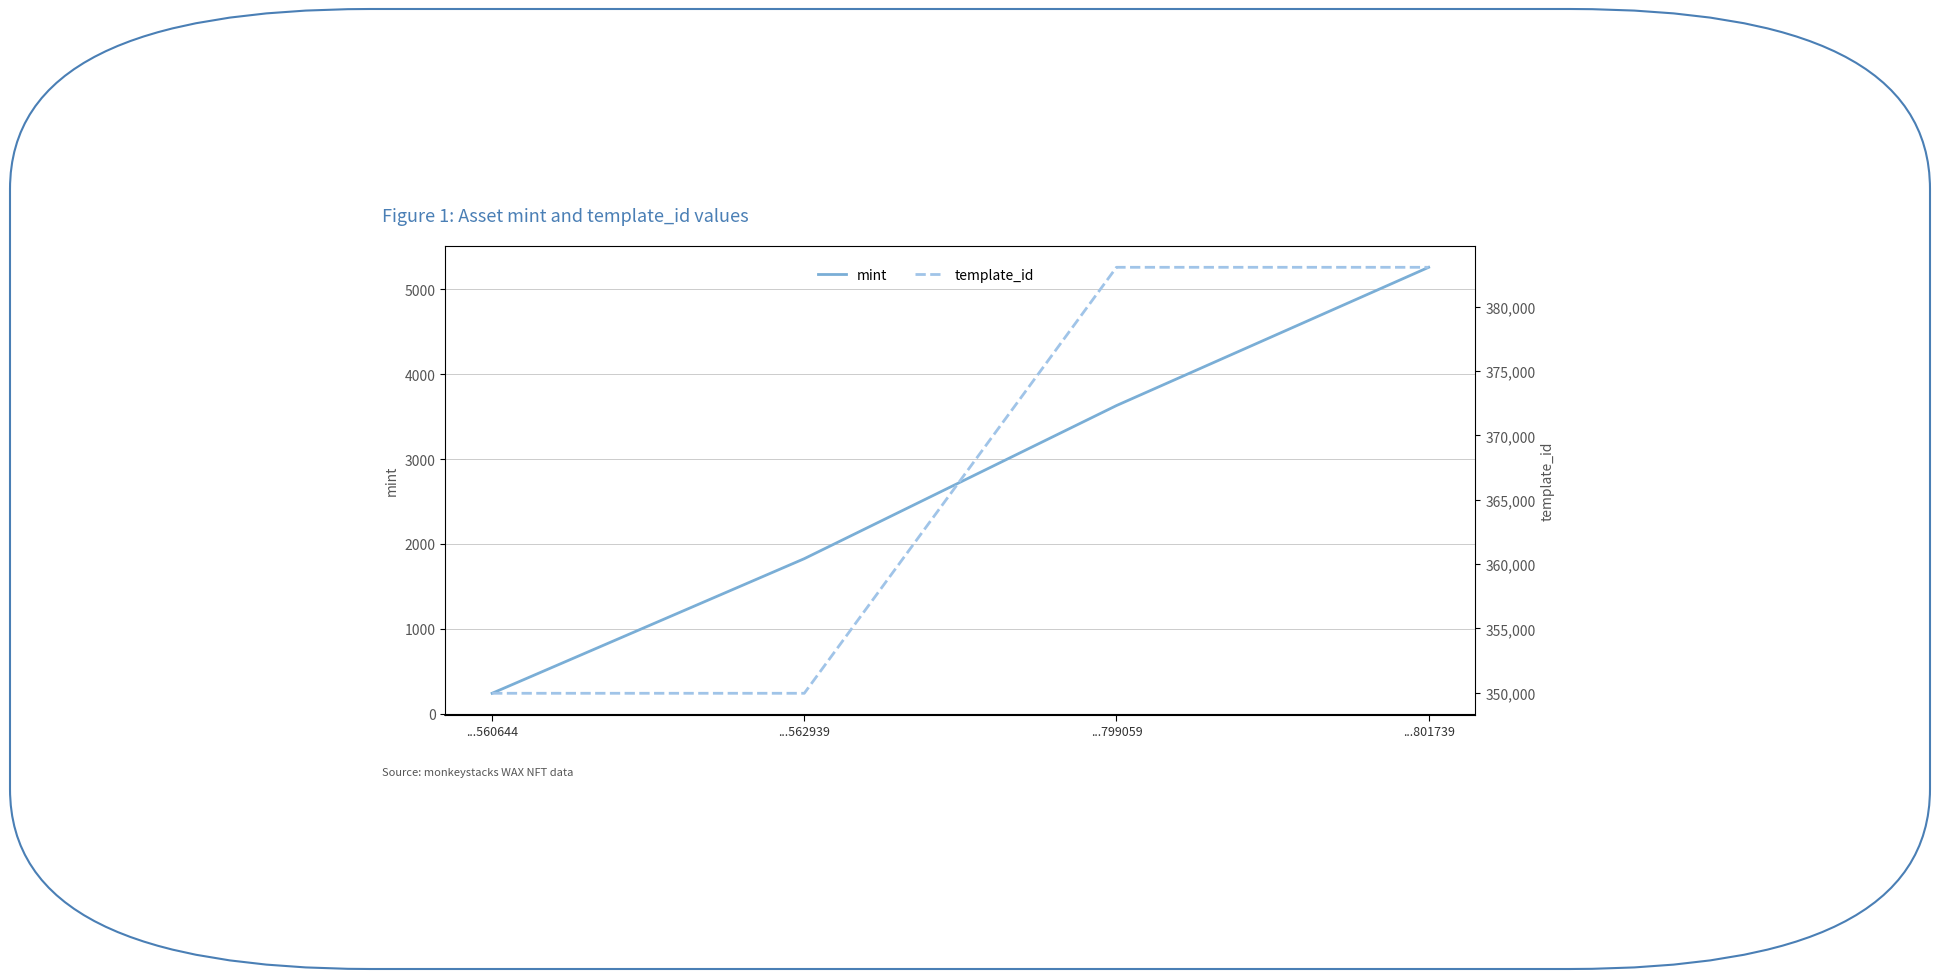

Reading left to right, what are all the values shown in this chart?

mint: 242	1827	3630	5258
template_id: 349951	349951	383071	383071